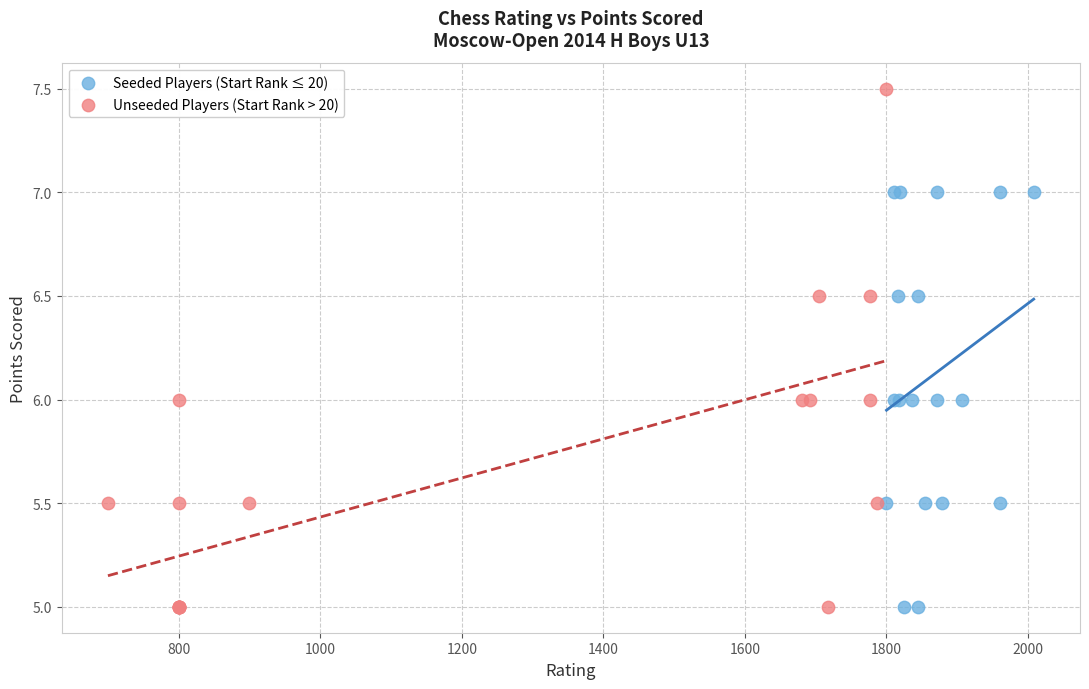

Which series contains the highest Y value?

Unseeded Players (Start Rank > 20)